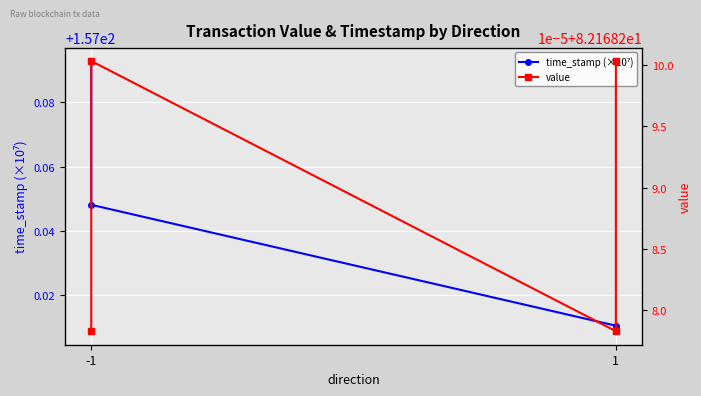

Where is value nearest to the value 82?

-1